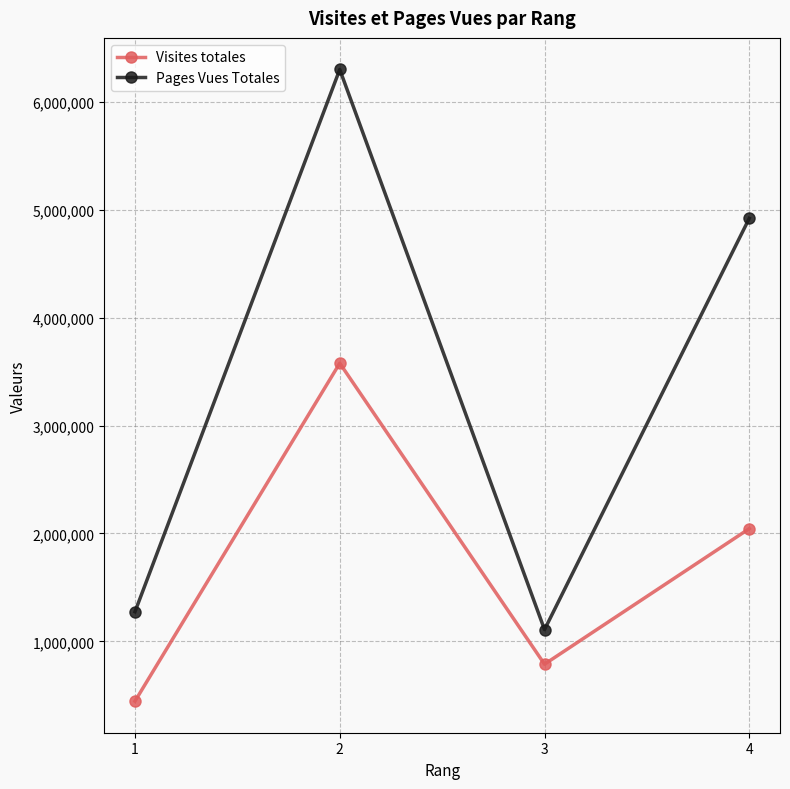

True or false: Visites totales has a value of 1304801 at 2.

False